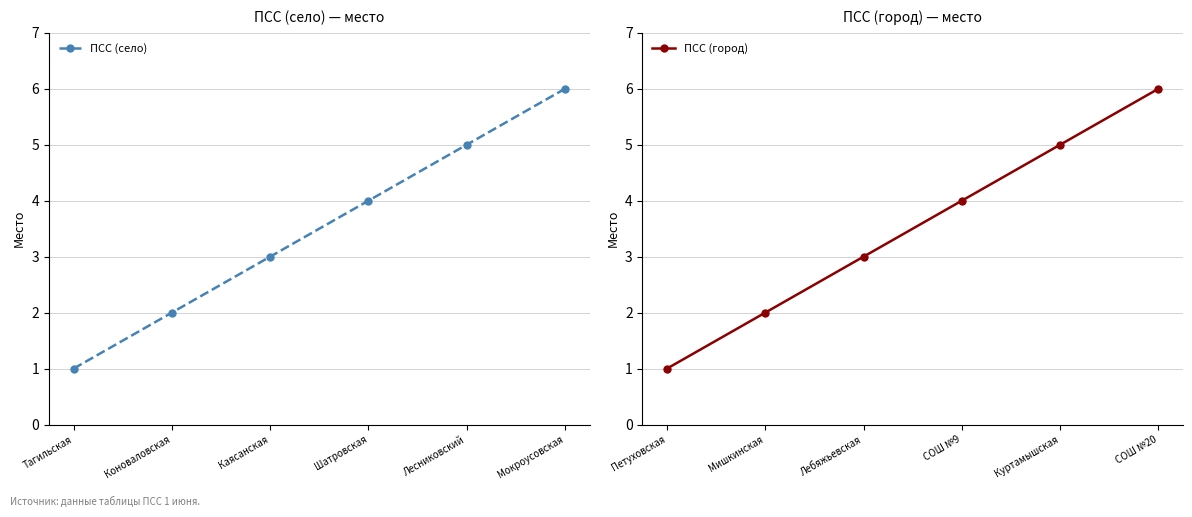

True or false: ПСС (село) has a value of 8 at Лесниковский.

False